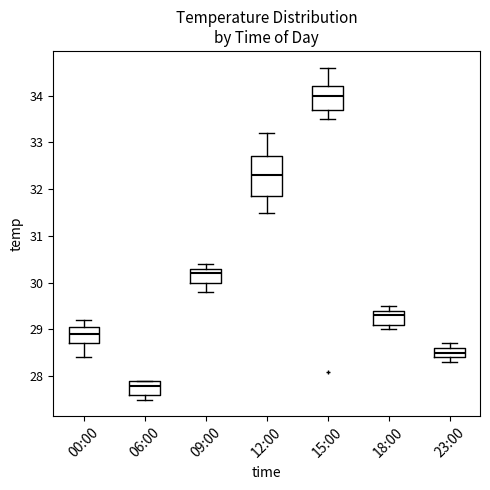

Reading left to right, transcribe this box plot: for each box, give where its median line is, the range the box spans, and where its two whiskers end, as read against the y-axis. The values are not printed on the chart, so give them approximately, as read against the axis.

00:00: median 28.9, box 28.7 to 29.1, whiskers 28.4 to 29.2
06:00: median 27.8, box 27.6 to 27.9, whiskers 27.5 to 27.9
09:00: median 30.2, box 30.0 to 30.3, whiskers 29.8 to 30.4
12:00: median 32.3, box 31.9 to 32.7, whiskers 31.5 to 33.2
15:00: median 34.0, box 33.7 to 34.2, whiskers 33.5 to 34.6
18:00: median 29.3, box 29.1 to 29.4, whiskers 29.0 to 29.5
23:00: median 28.5, box 28.4 to 28.6, whiskers 28.3 to 28.7